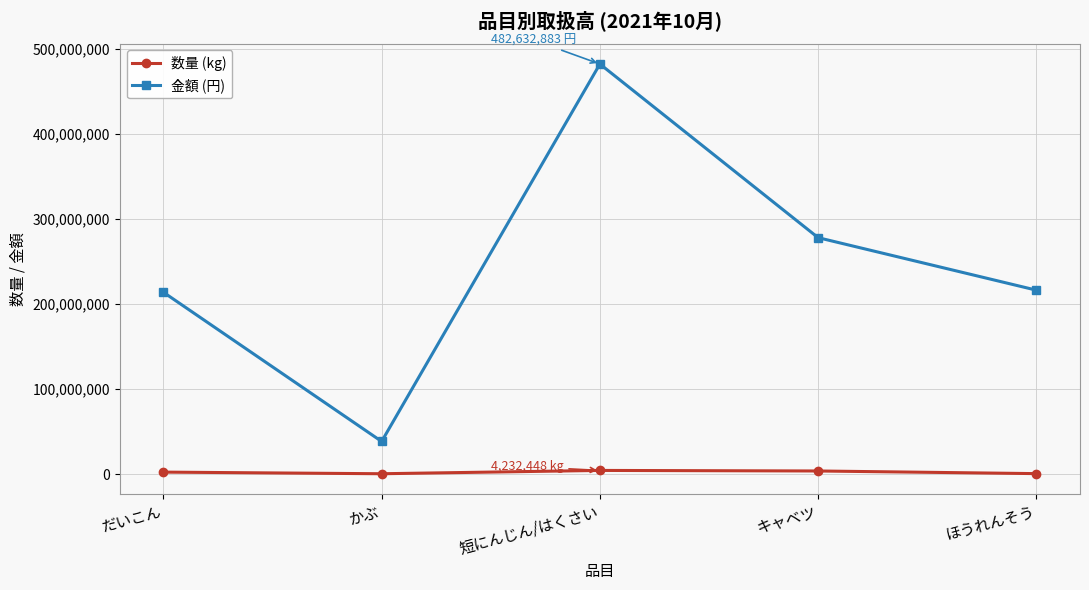

In 数量 (kg), how many points are lower than both neighbors (excluding endpoints)?

1